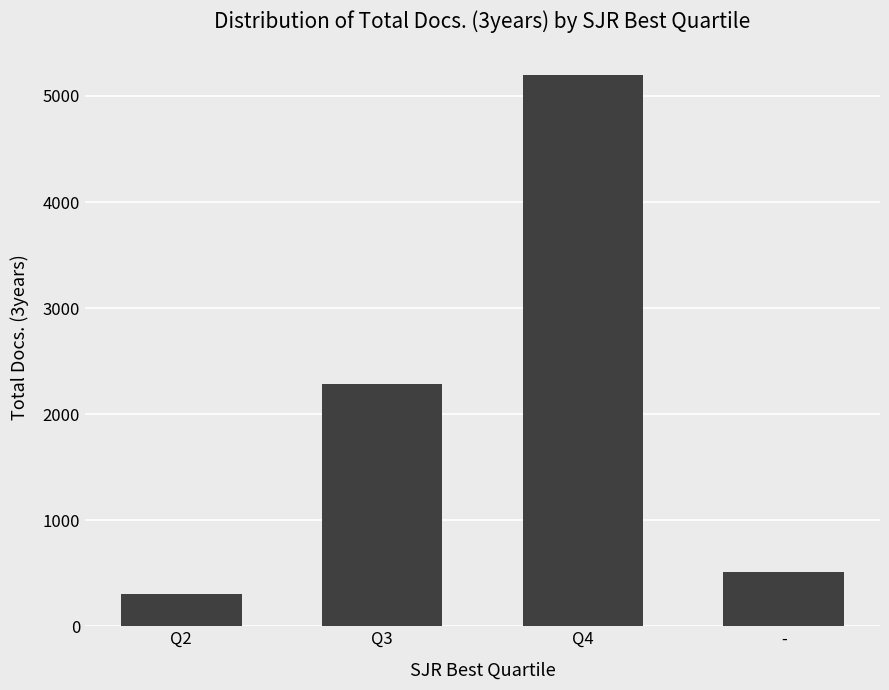

What is the label of the 3rd bar from the left?

Q4